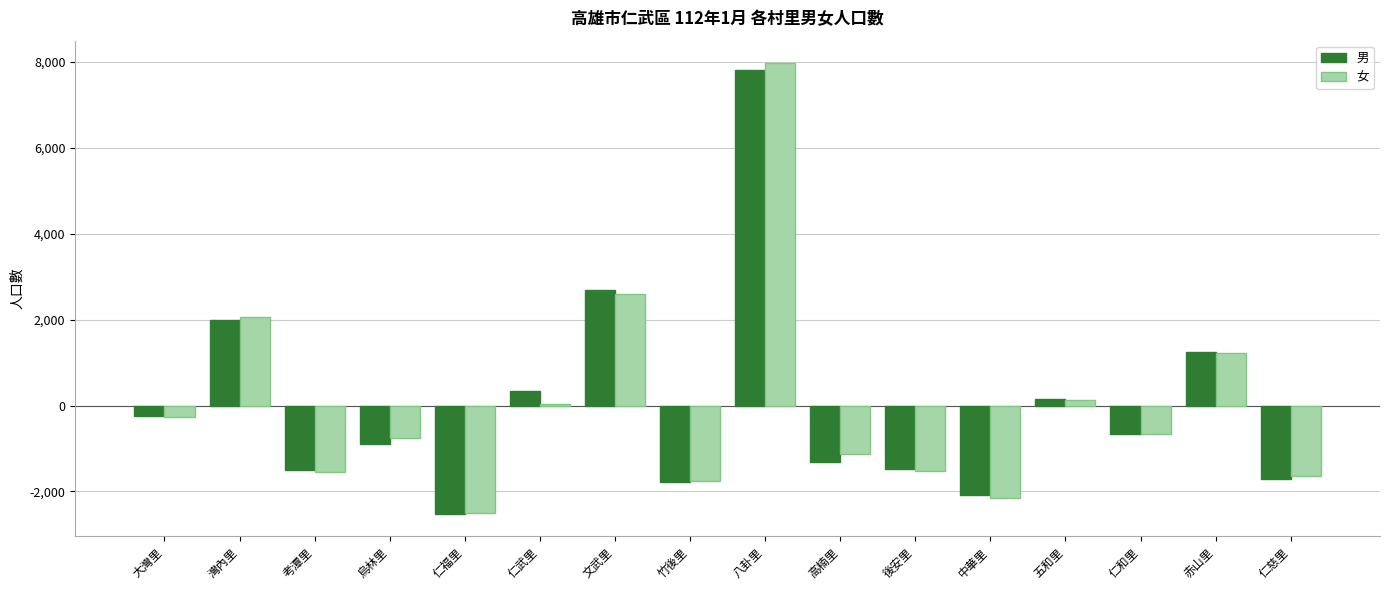

How many bars are there in total?

32